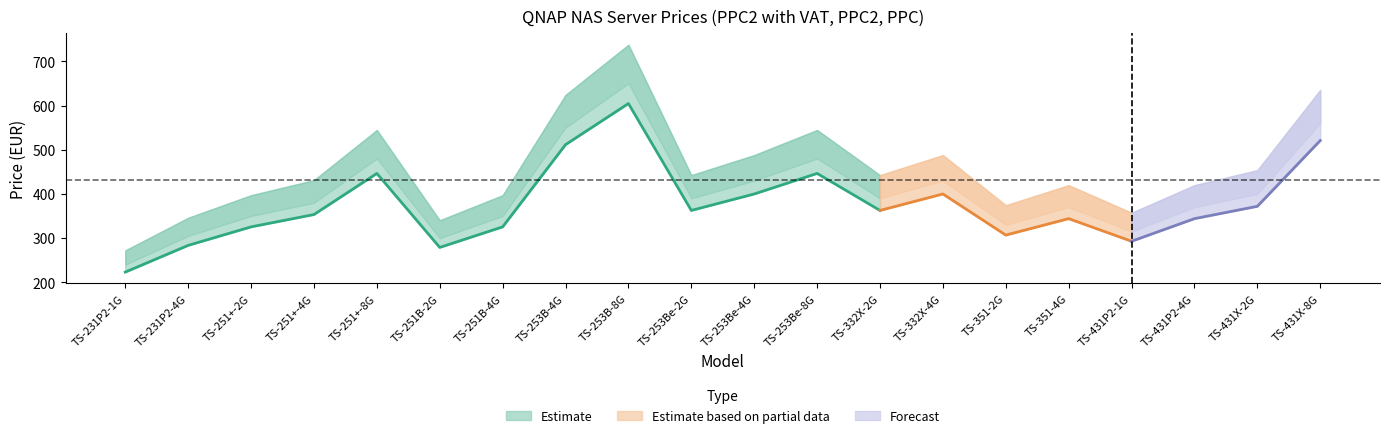

What is the difference between the maximum and minimum values in the PPC2 series?

381.3